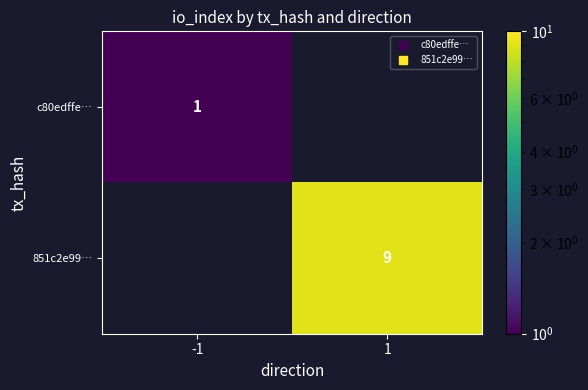

The c80edffe… series shows 0.5 at -1. True or false?

False